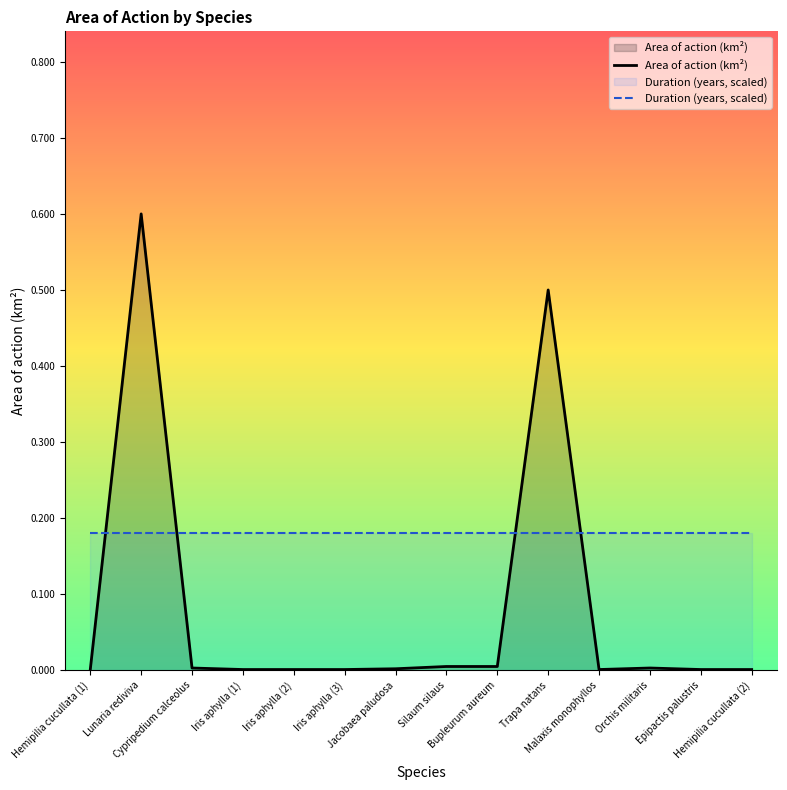

Reading right to left, transcribe all the data shown in this chart.

Area of action (km²): 0.0	0.0	0.0	0.0	0.5	0.0	0.0	0.0	0.0	0.0	0.0	0.0	0.6	0.0
Duration (years, scaled): 0.2	0.2	0.2	0.2	0.2	0.2	0.2	0.2	0.2	0.2	0.2	0.2	0.2	0.2